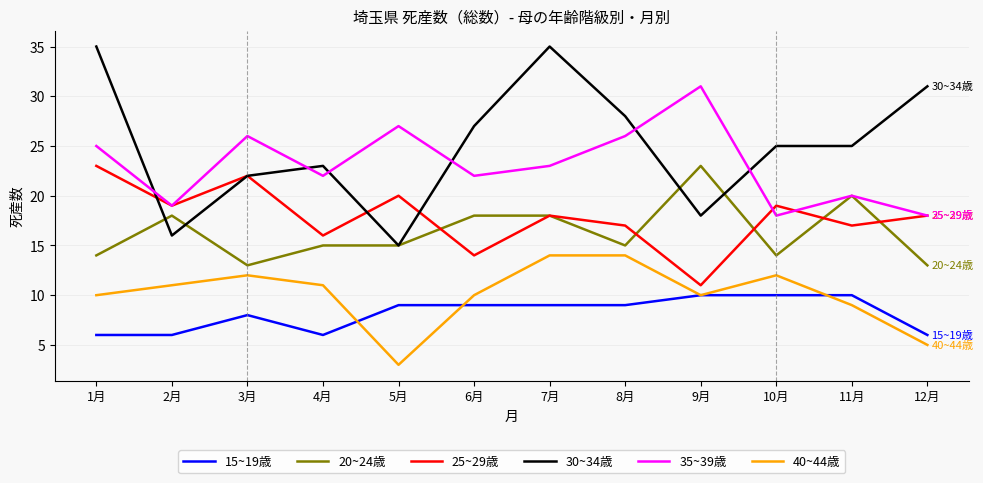

Which series has the largest total across all categories?

30~34歳